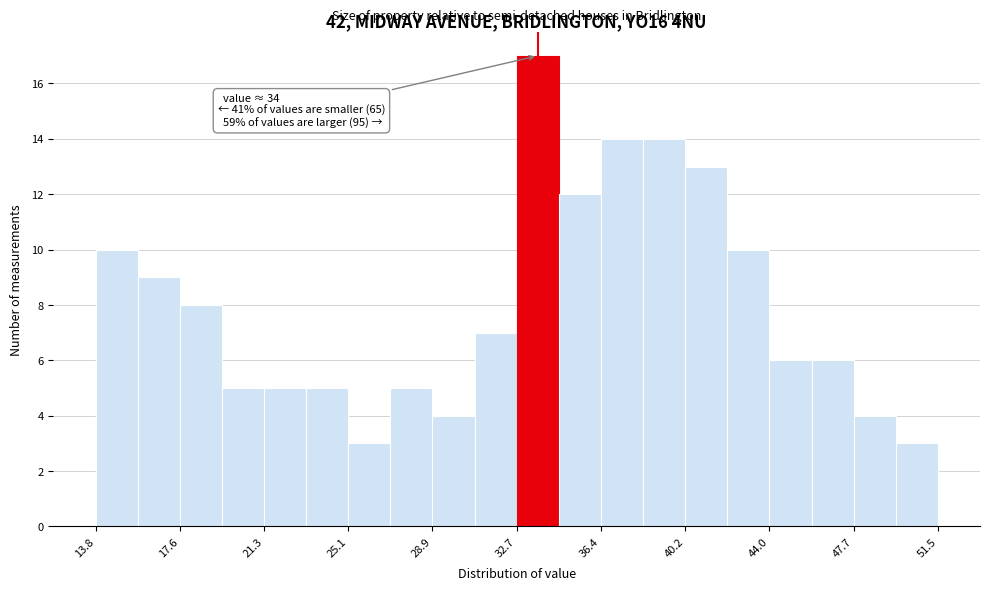

Around what value on the x-axis is the tallest bar? Give the approximate position of its centre, as read against the axis.

33.5